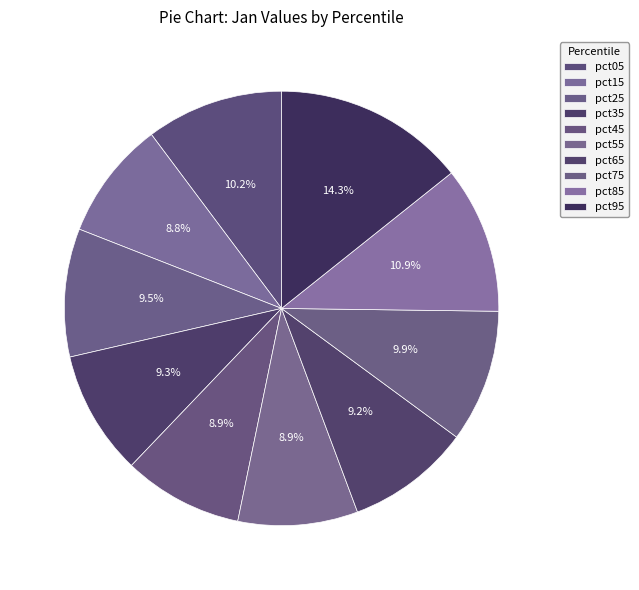

Is there any slice that represents more than half of the pie?

No